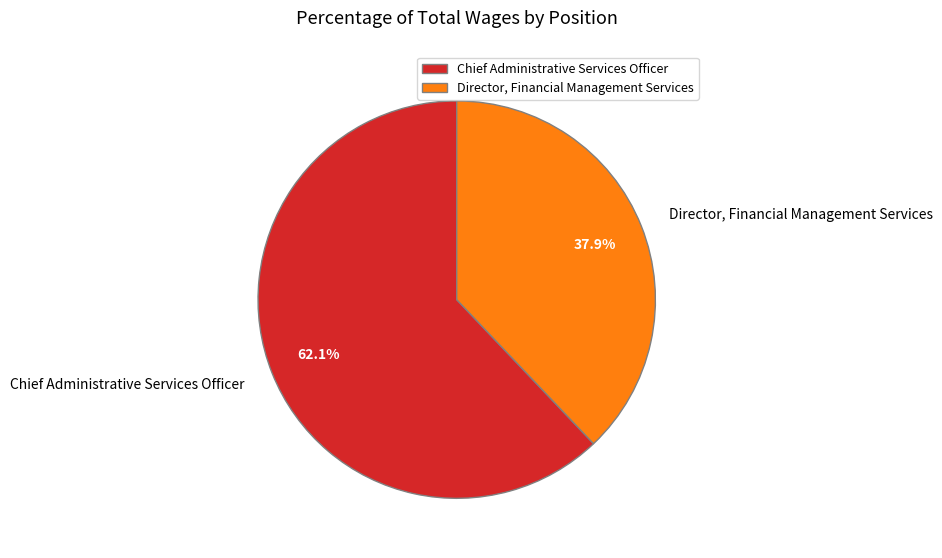

To the nearest percent, what is the combined percentage of Director, Financial Management Services and Chief Administrative Services Officer?

100%